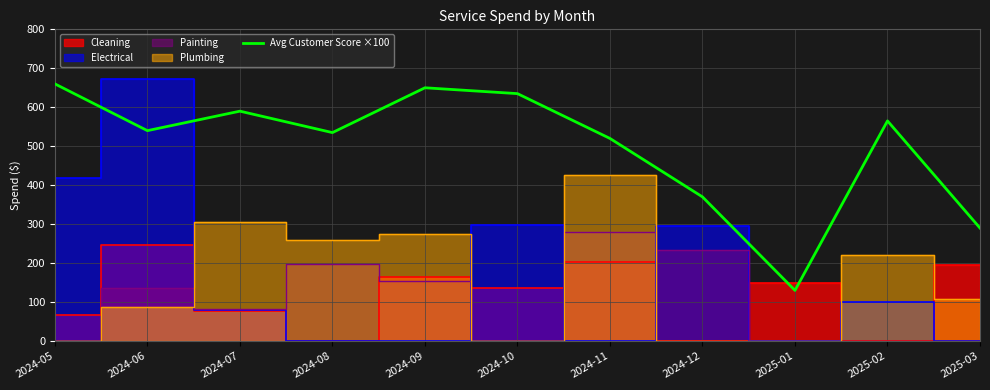

At which label does the data first exceed 540?

2024-05